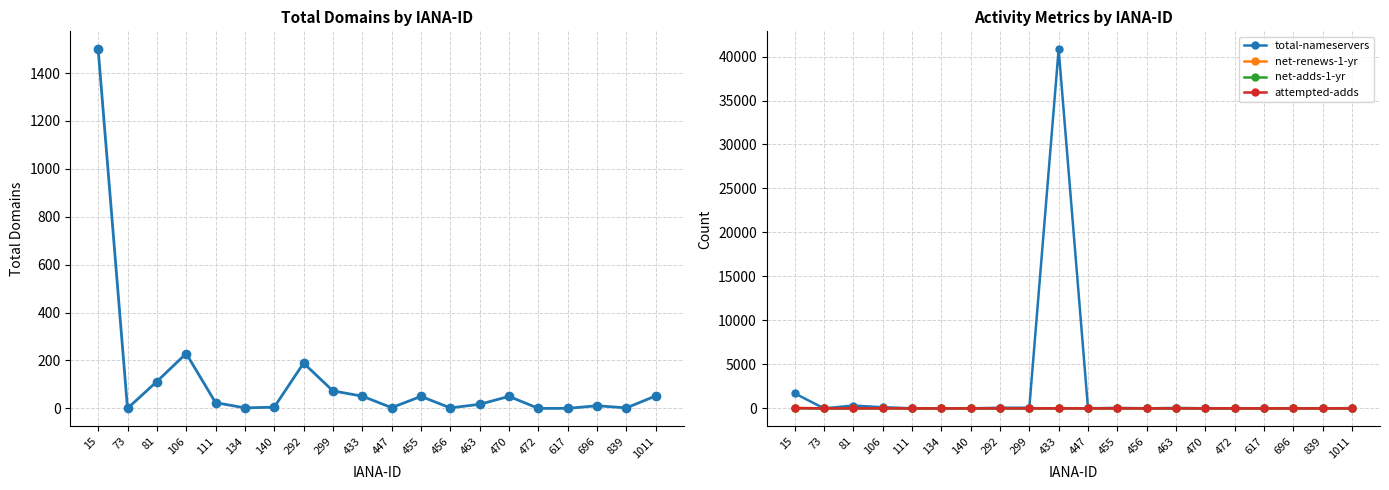

At which label is total-domains closest to 749?

106